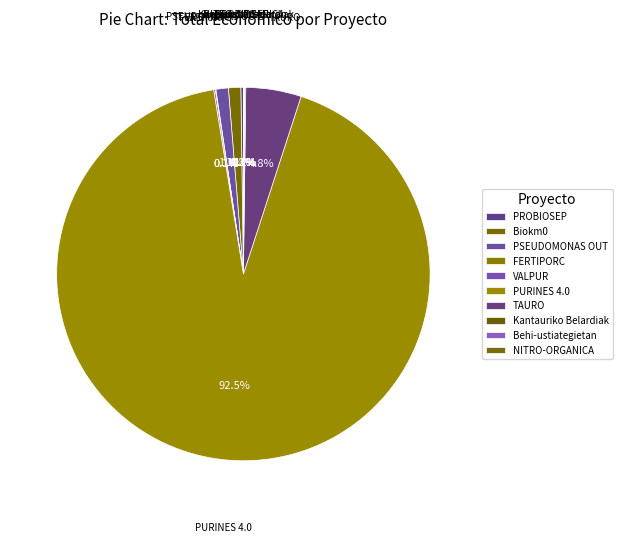

How many segments does this pie chart have?

10